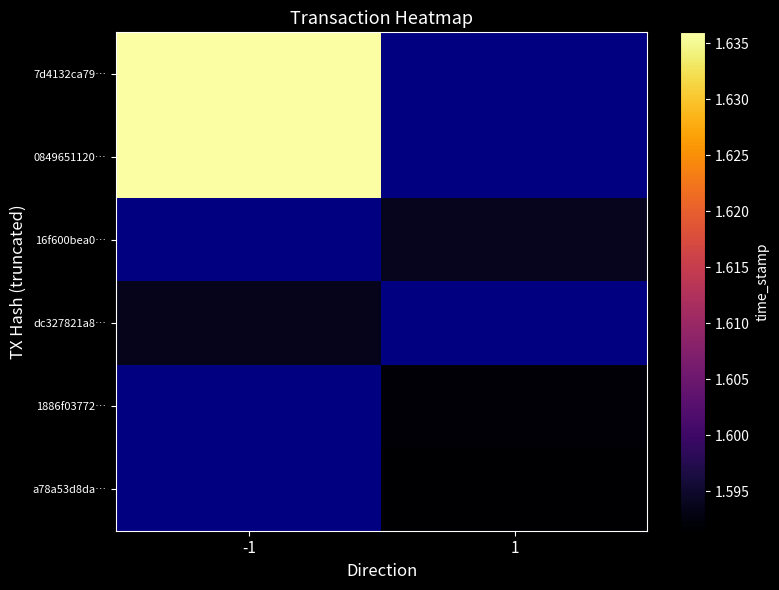

List the series in order of their peak value, highest first.

7d4132ca79…, 0849651120…, 16f600bea0…, dc327821a8…, 1886f03772…, a78a53d8da…